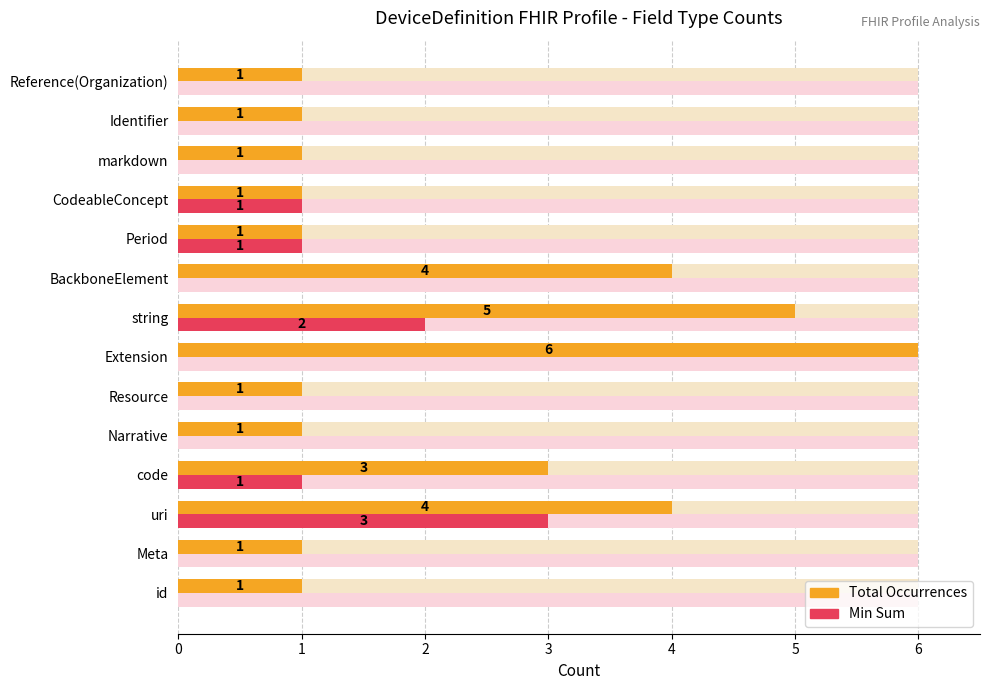

Read the Count (Total) value at 12.

1